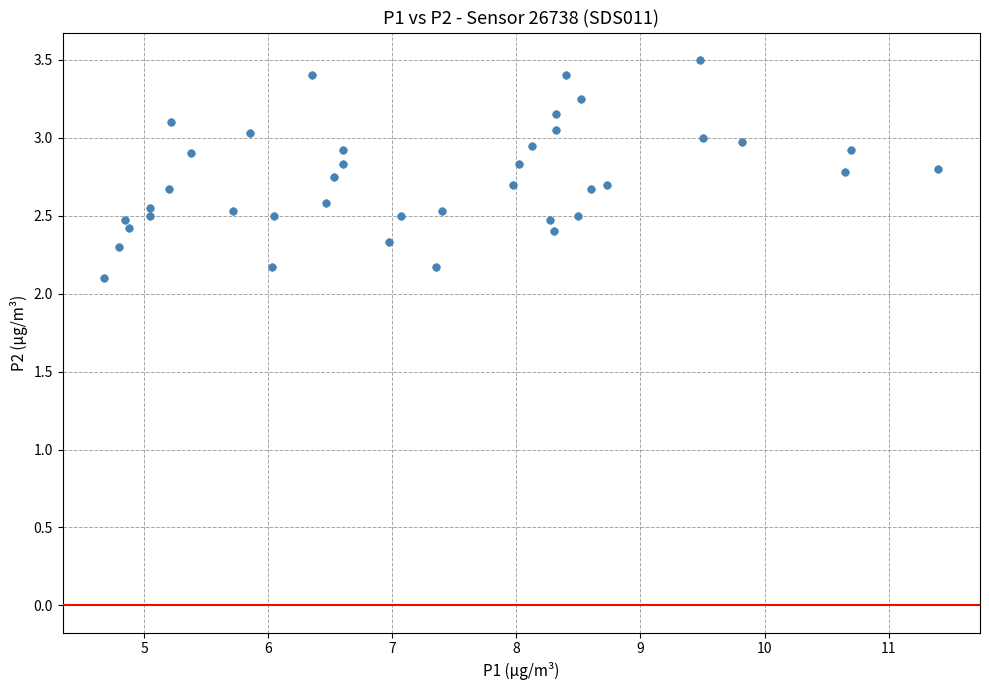

What is the range of Y values (max minus min)?

1.4